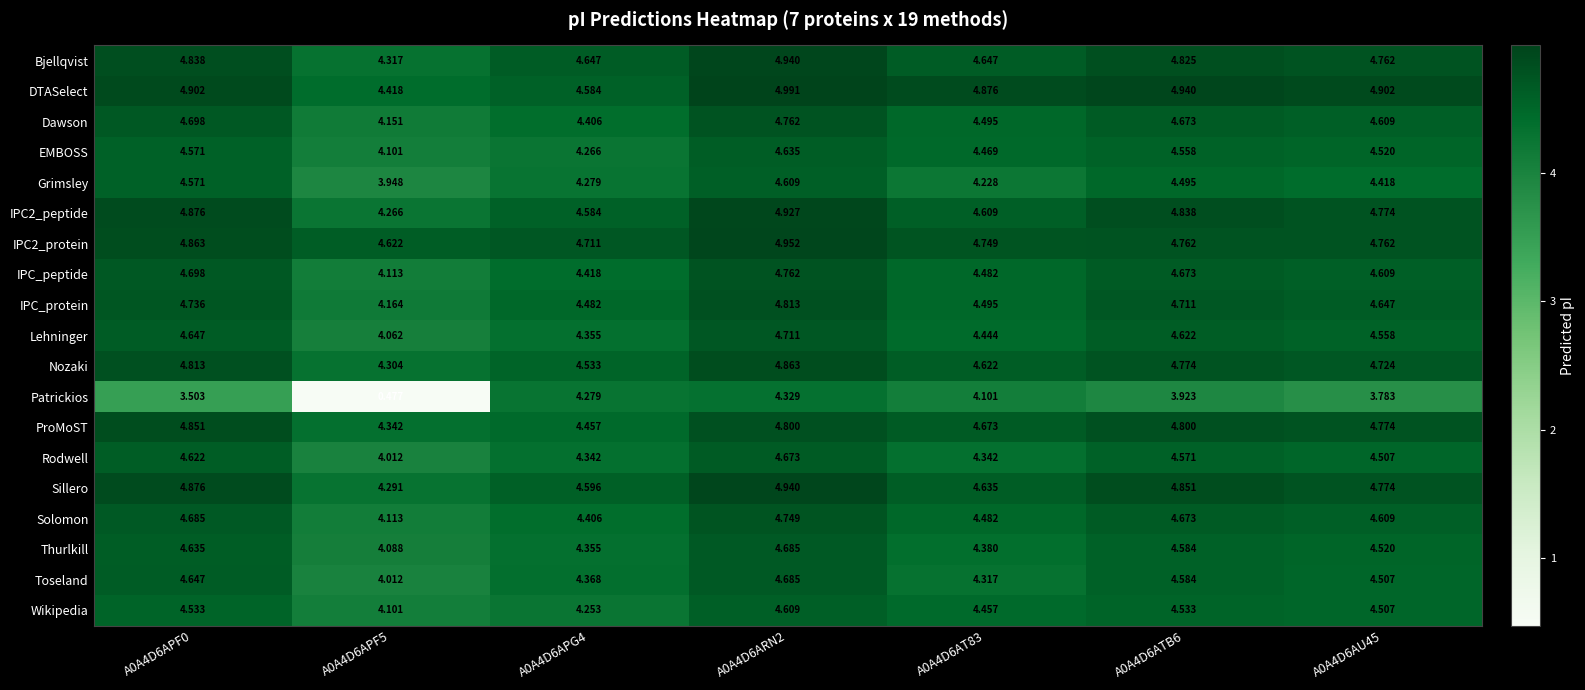

Is the value of Patrickios at A0A4D6ATB6 greater than the value of IPC2_protein at A0A4D6ATB6?

No